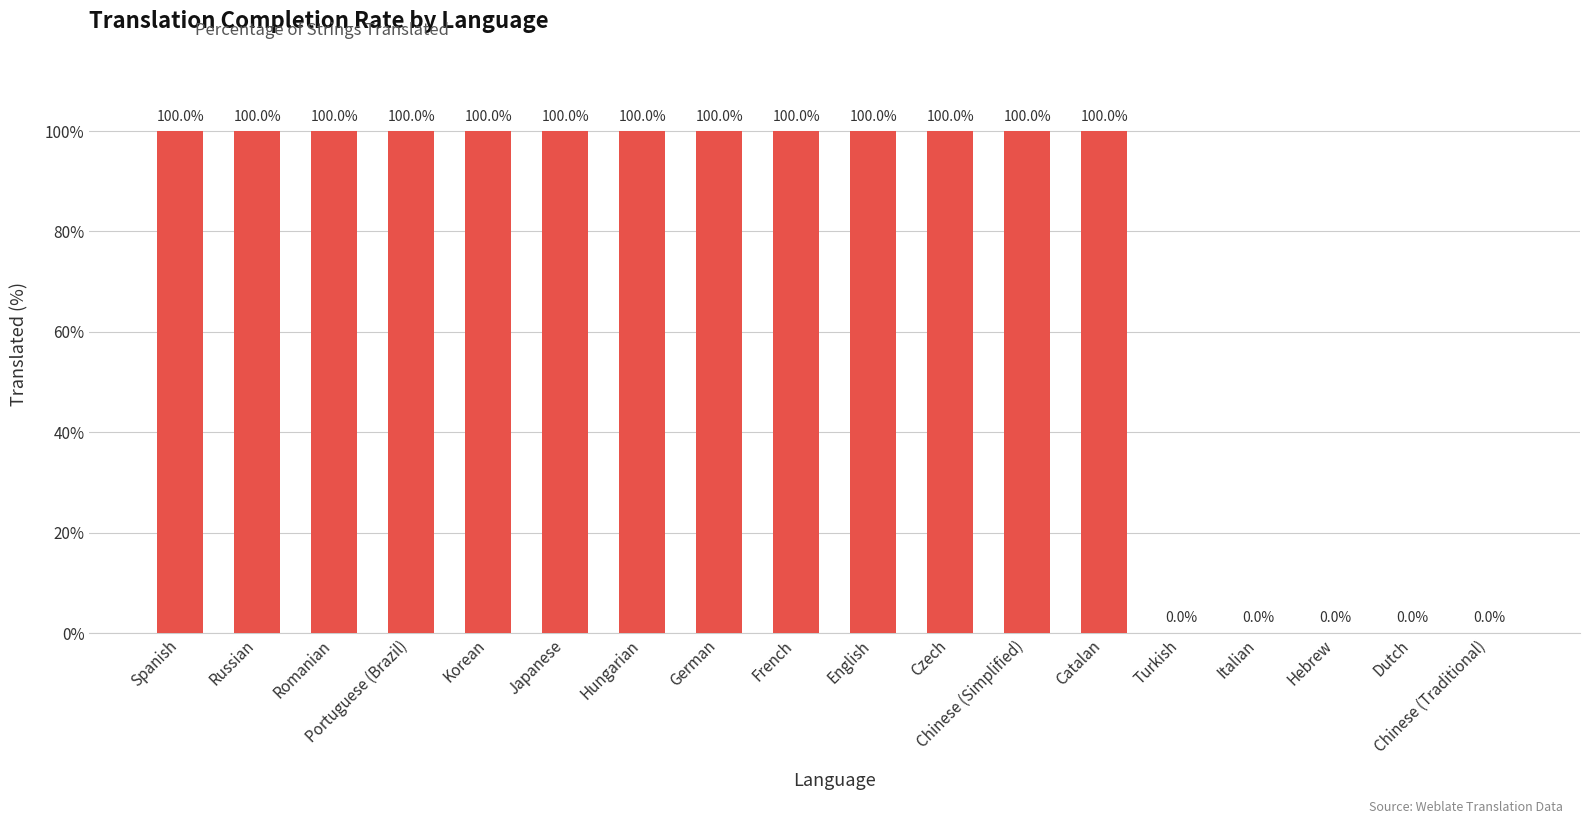

Is it true that the value at Italian is -61?

False